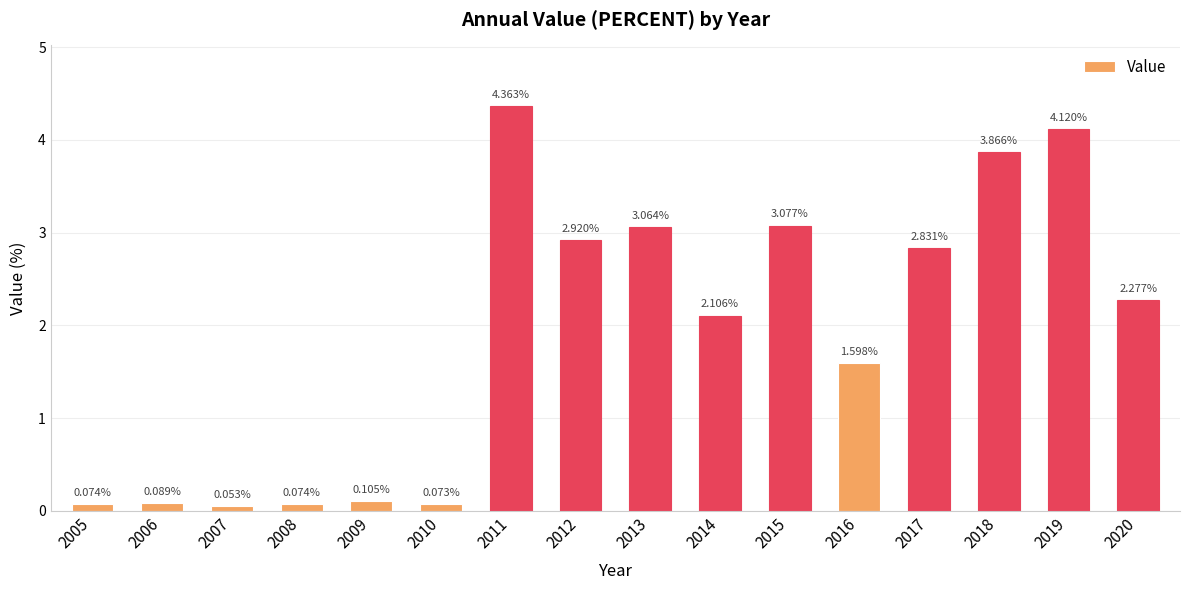

What is the average value?

1.9